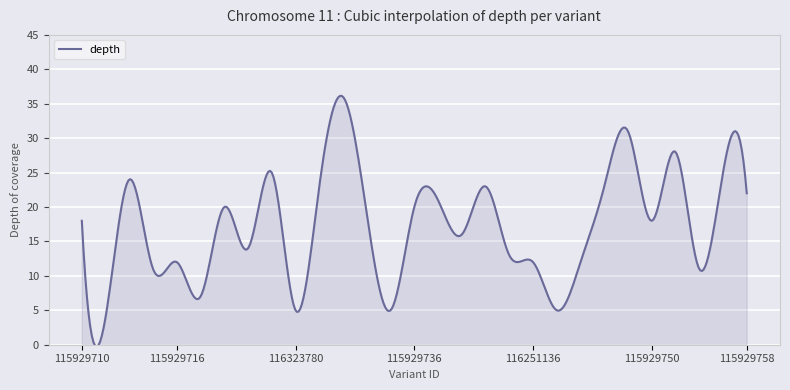

What is the difference between the maximum and minimum values?

36.4